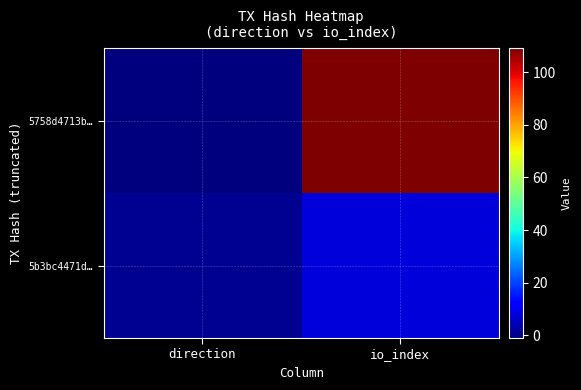

Between direction and io_index, which series saw the biggest shift?

5758d4713b…